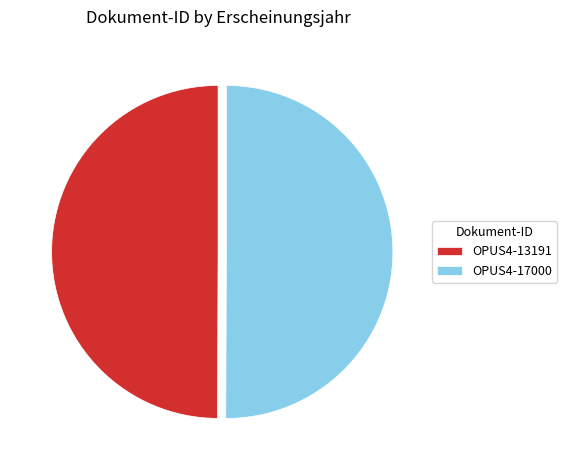

Is it true that OPUS4-17000 is 50% of the pie?

True